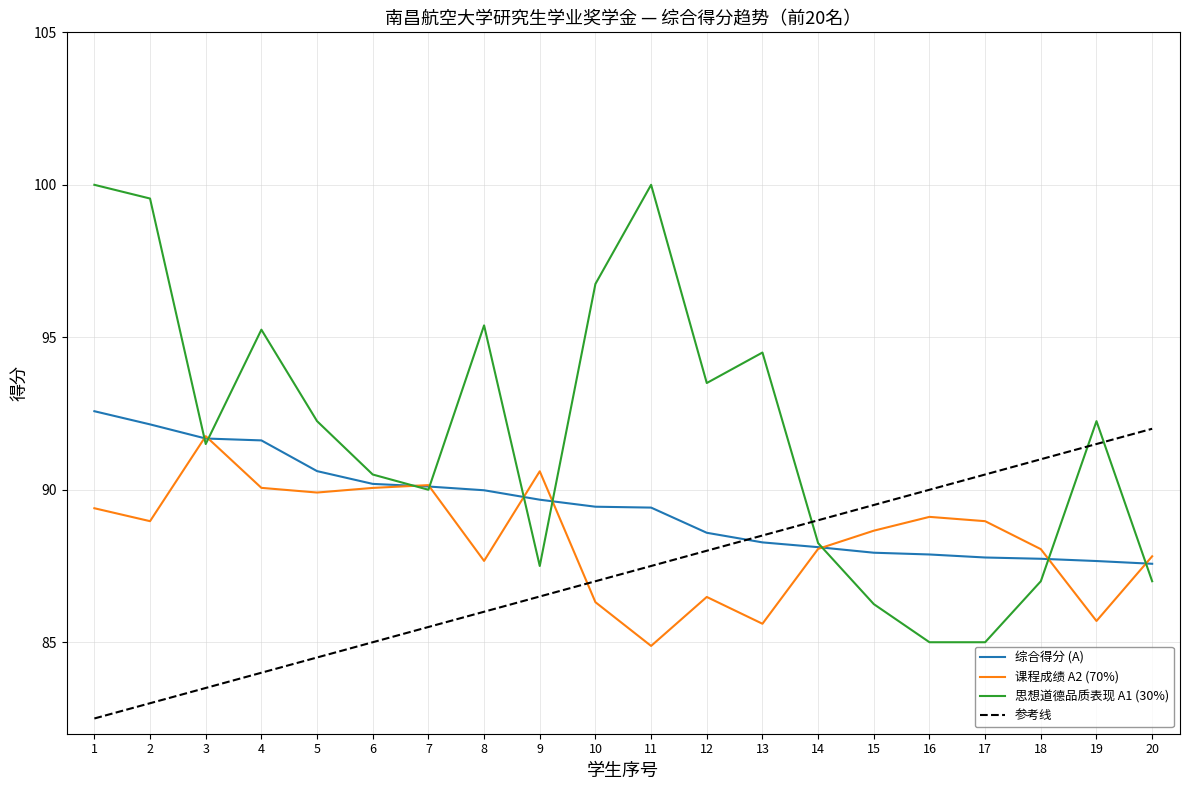

Between which two adjacent categories do 课程成绩 A2 (70%) and 思想道德品质表现 A1 (30%) first intersect?

2 and 3